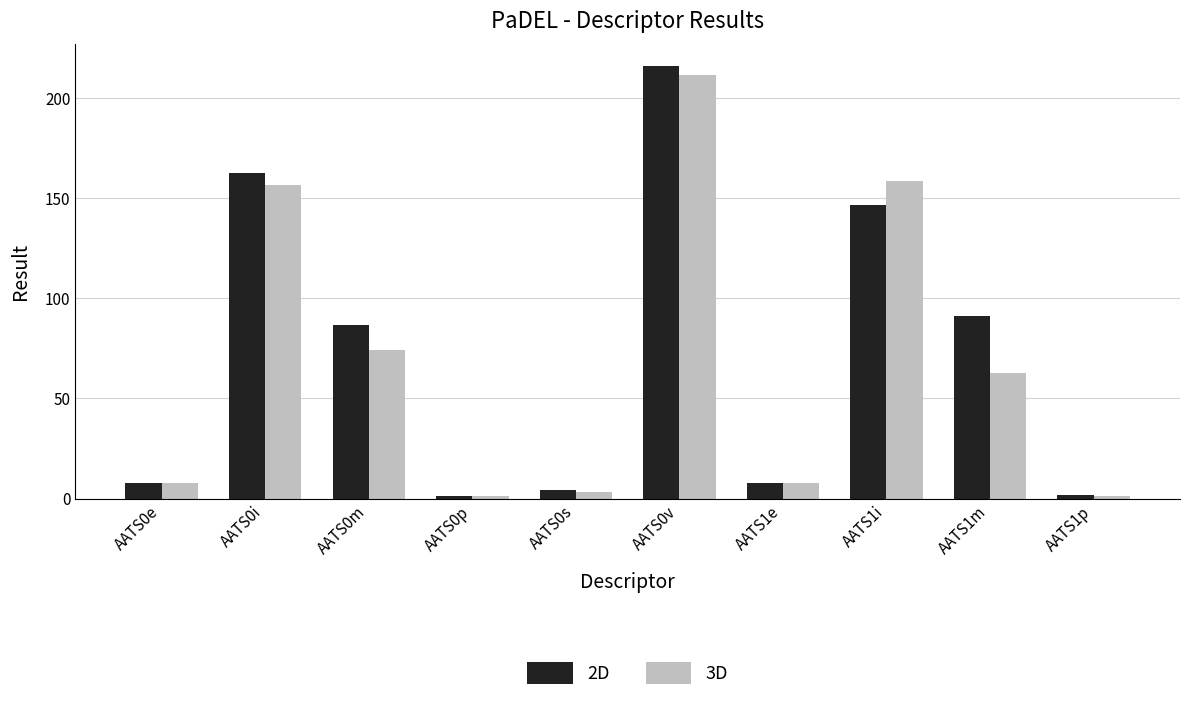

Which series changed the most between AATS1i and AATS1m?

3D